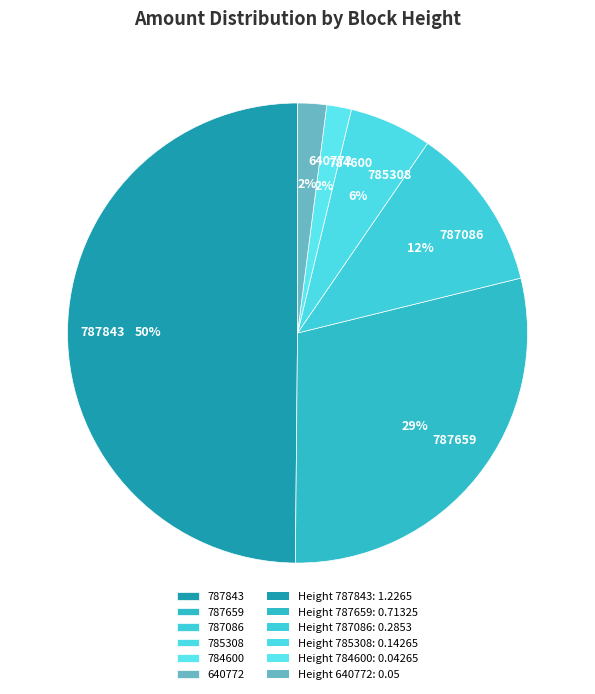

What percentage is the 785308 slice, to the nearest percent?

6%